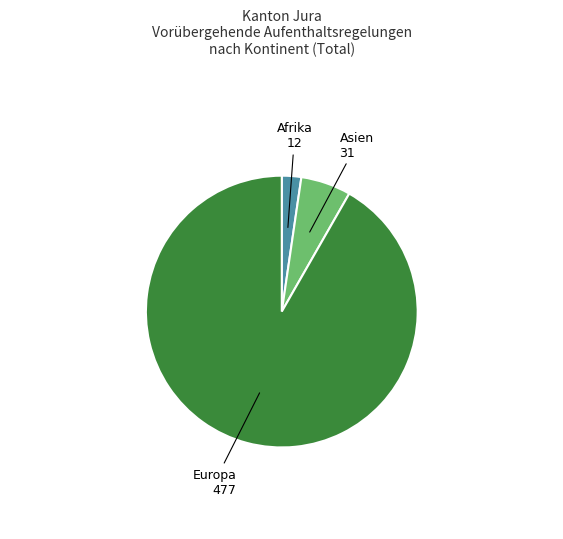

True or false: Asien 31 accounts for 1% of the total.

False